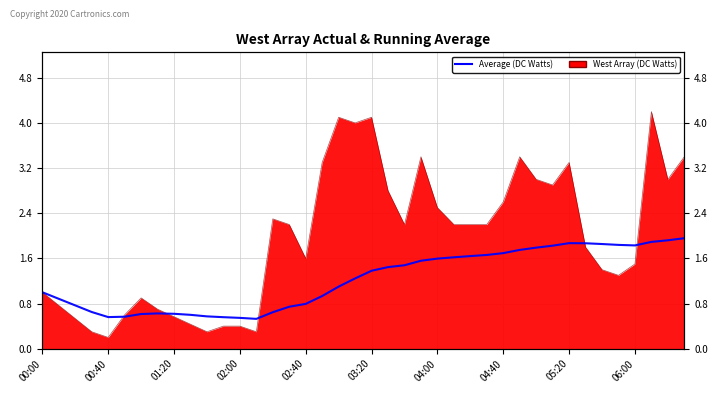

Between 05:20 and 04:00, which is larger?

05:20